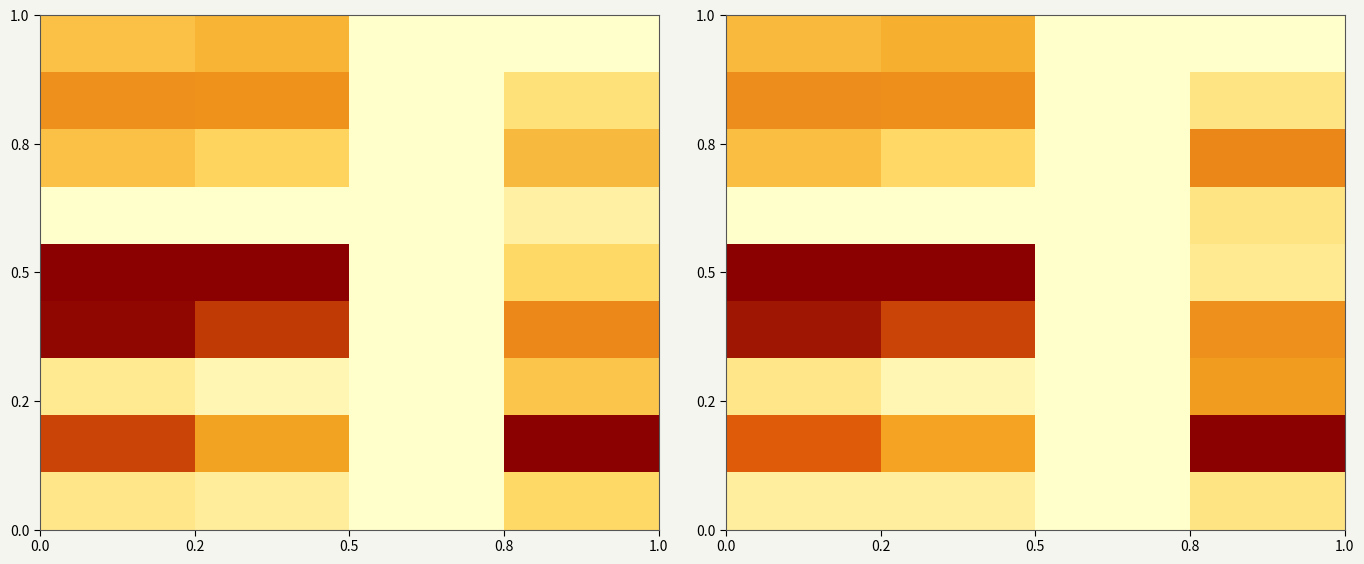

Count the 0.5 values in the range 0 to 1.

4